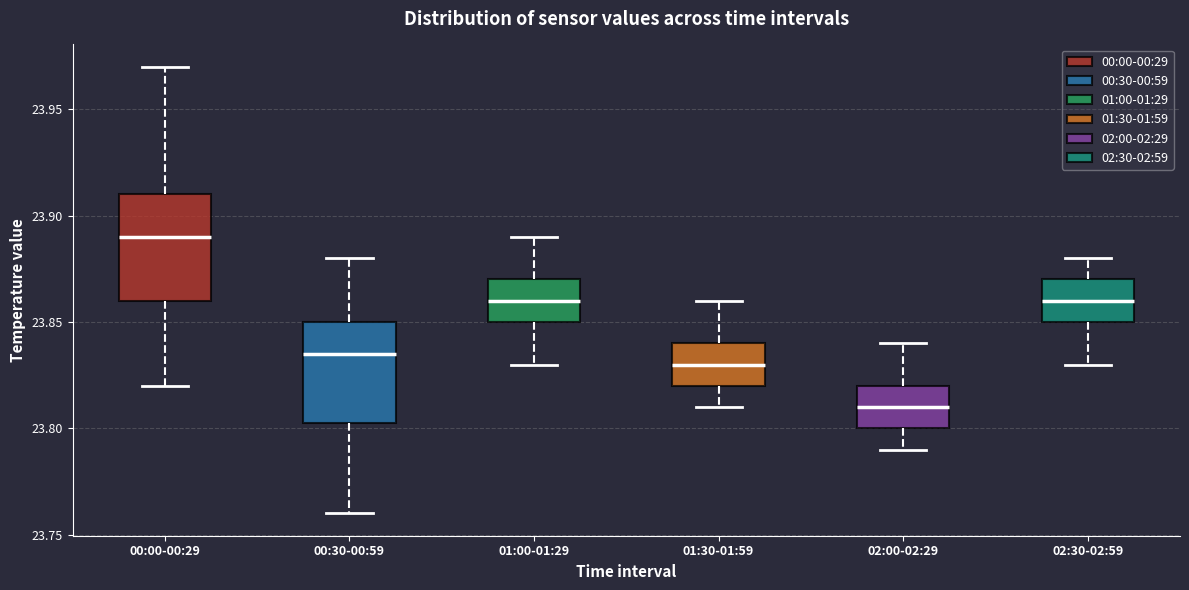

Where does the lower whisker of the box for 00:00-00:29 end on the y-axis? The values are not printed on the chart, so give them approximately, as read against the axis.

23.820